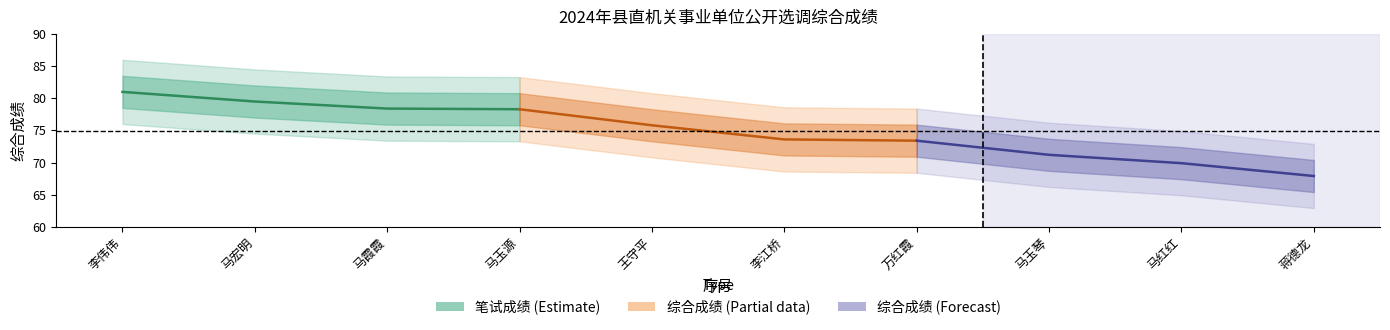

True or false: 综合成绩 (Forecast) and 综合成绩 (Partial) cross at least once.

False